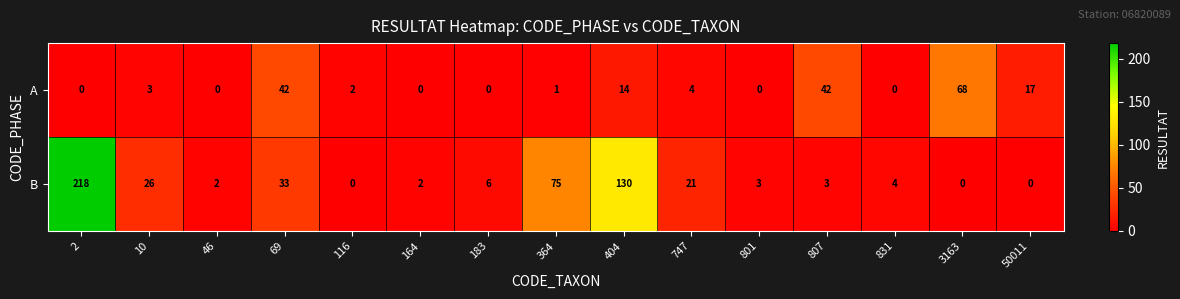

True or false: B has a value of 117 at 364.

False